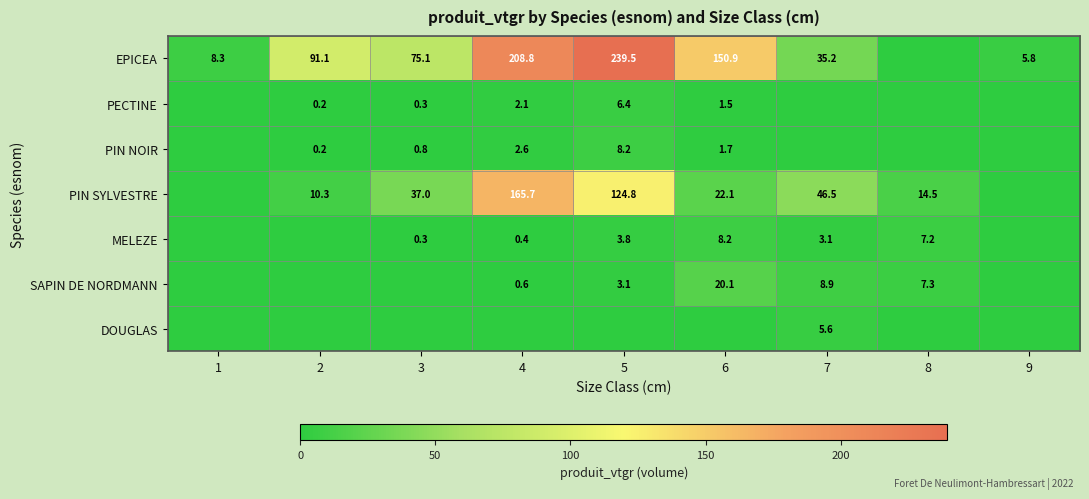

Is it true that EPICEA equals 48.7 at 2?

False